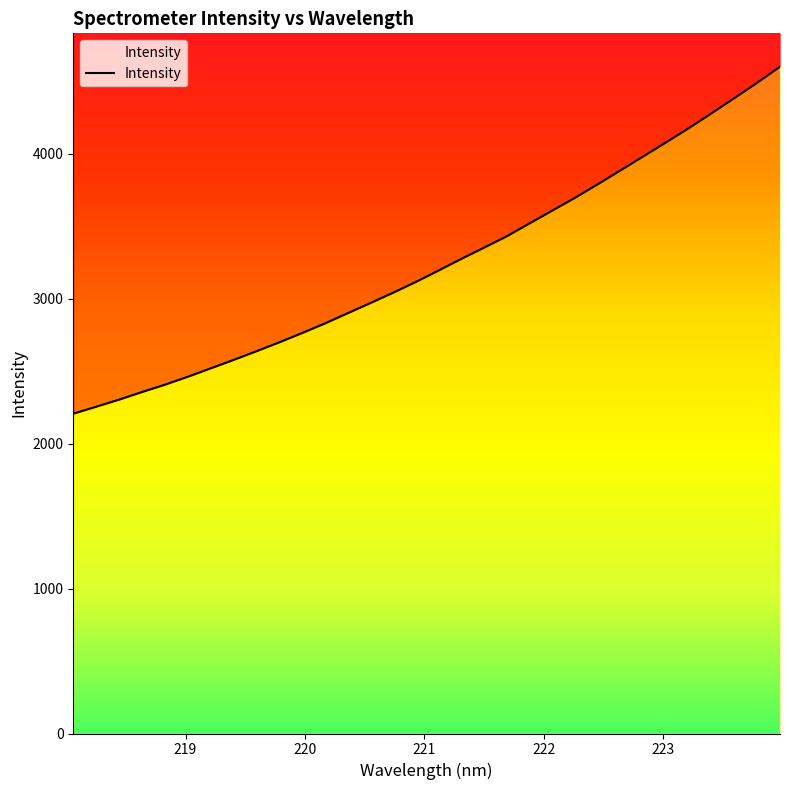

How many categories are shown in the chart?

32